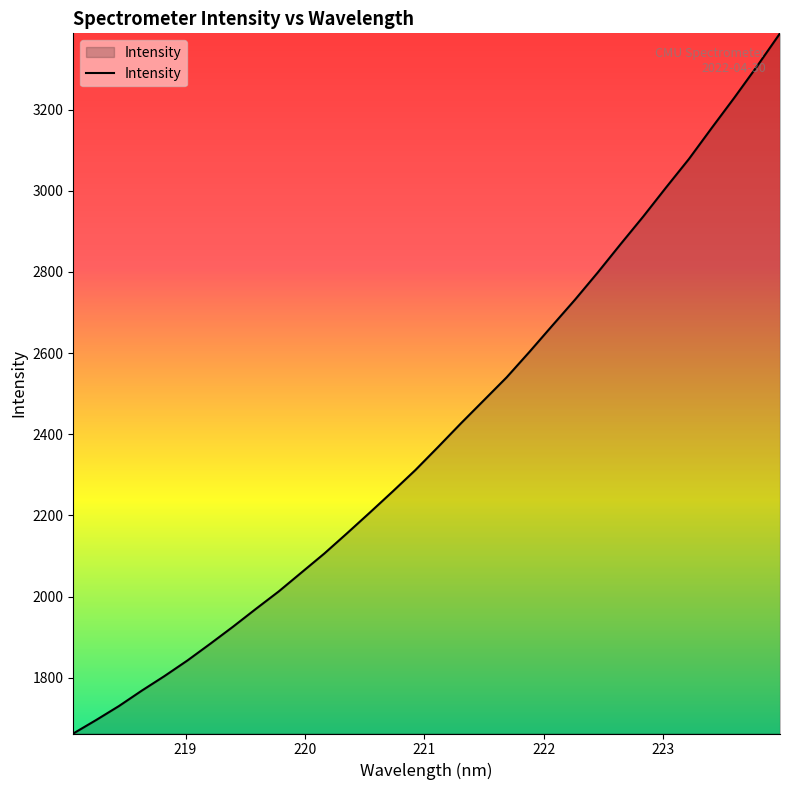

Reading left to right, transcribe all the data shown in this chart.

1662.4	1695.5	1730.0	1768.0	1804.1	1842.3	1883.4	1925.6	1969.4	2012.4	2059.1	2105.8	2155.9	2207.0	2258.9	2311.9	2369.0	2427.2	2483.7	2540.2	2603.0	2667.6	2731.7	2798.8	2868.5	2936.9	3008.4	3078.4	3154.8	3229.9	3307.6	3388.1